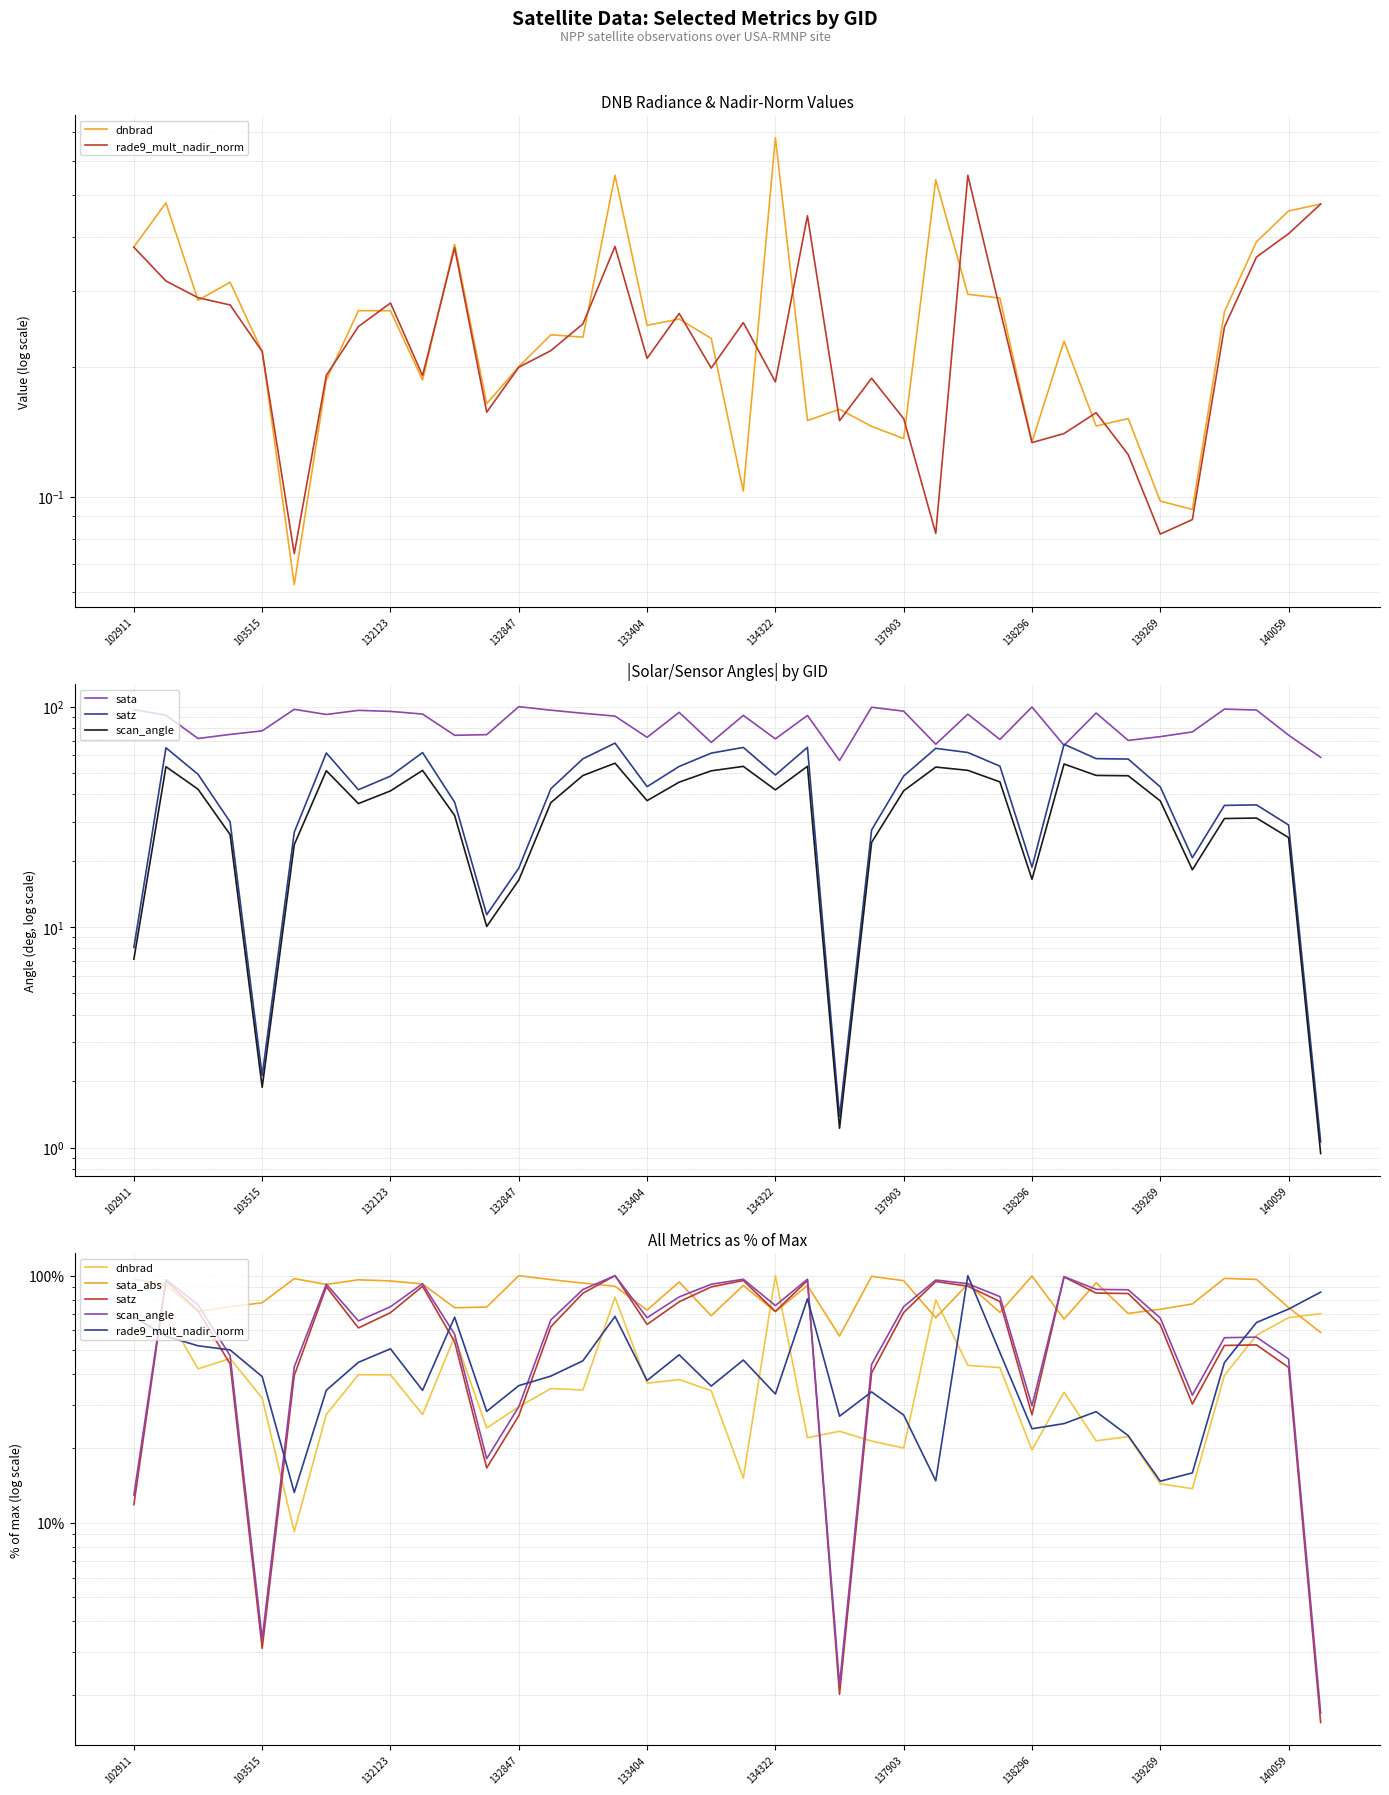

How many data points does each series have?

38